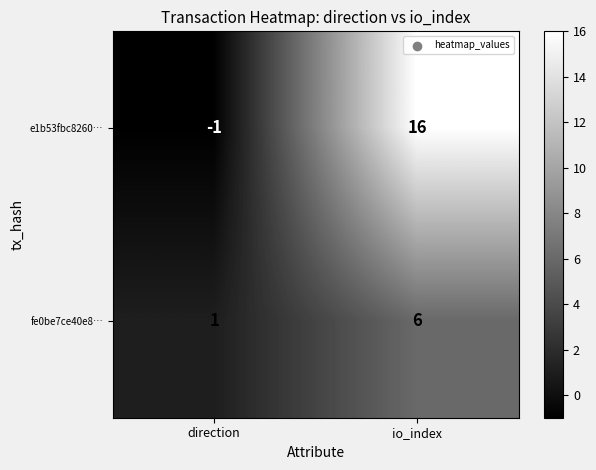

Count the number of data series in this chart.

2